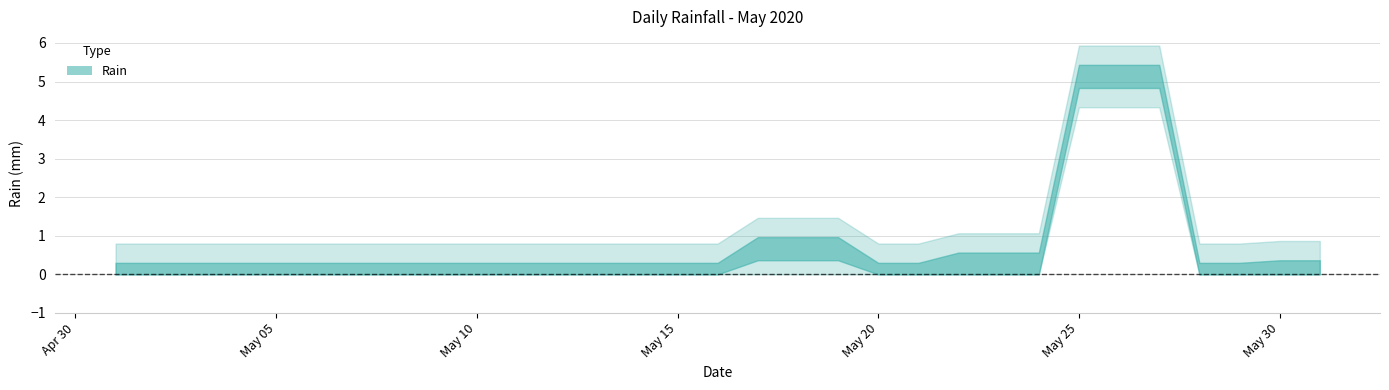

Count the number of data series in this chart.

1